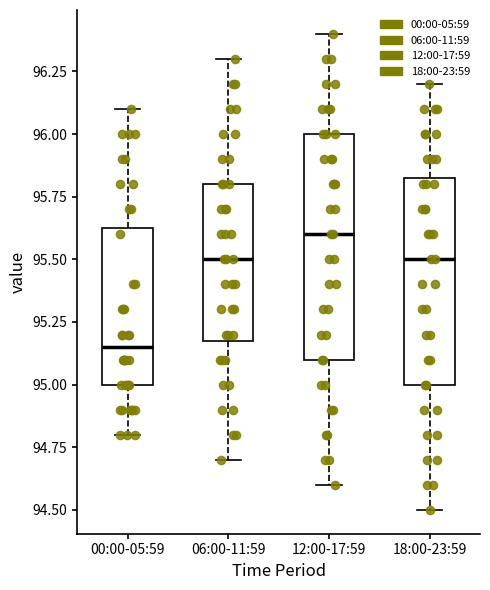

Comparing the boxes themselves (not the whiskers), which one is the tallest?

12:00-17:59